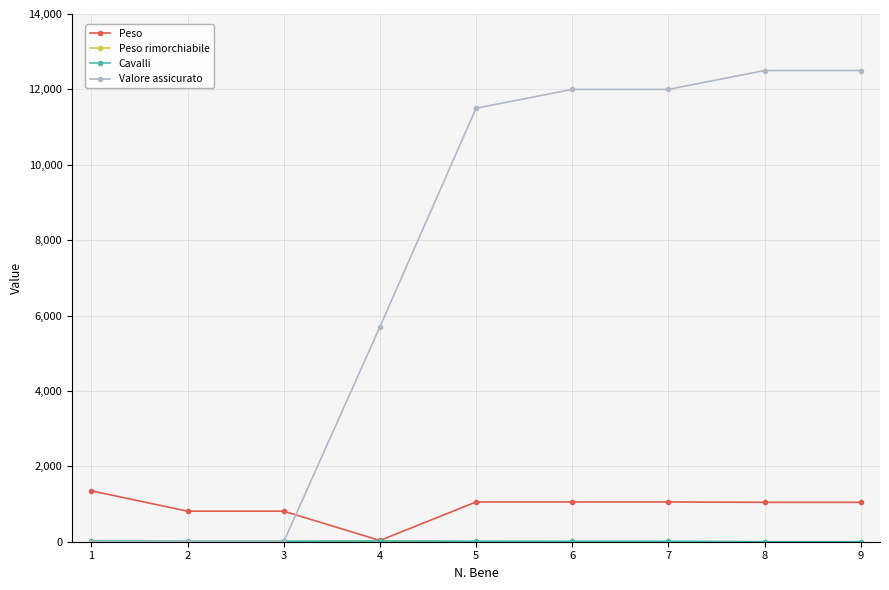

How many lines are shown in the chart?

4